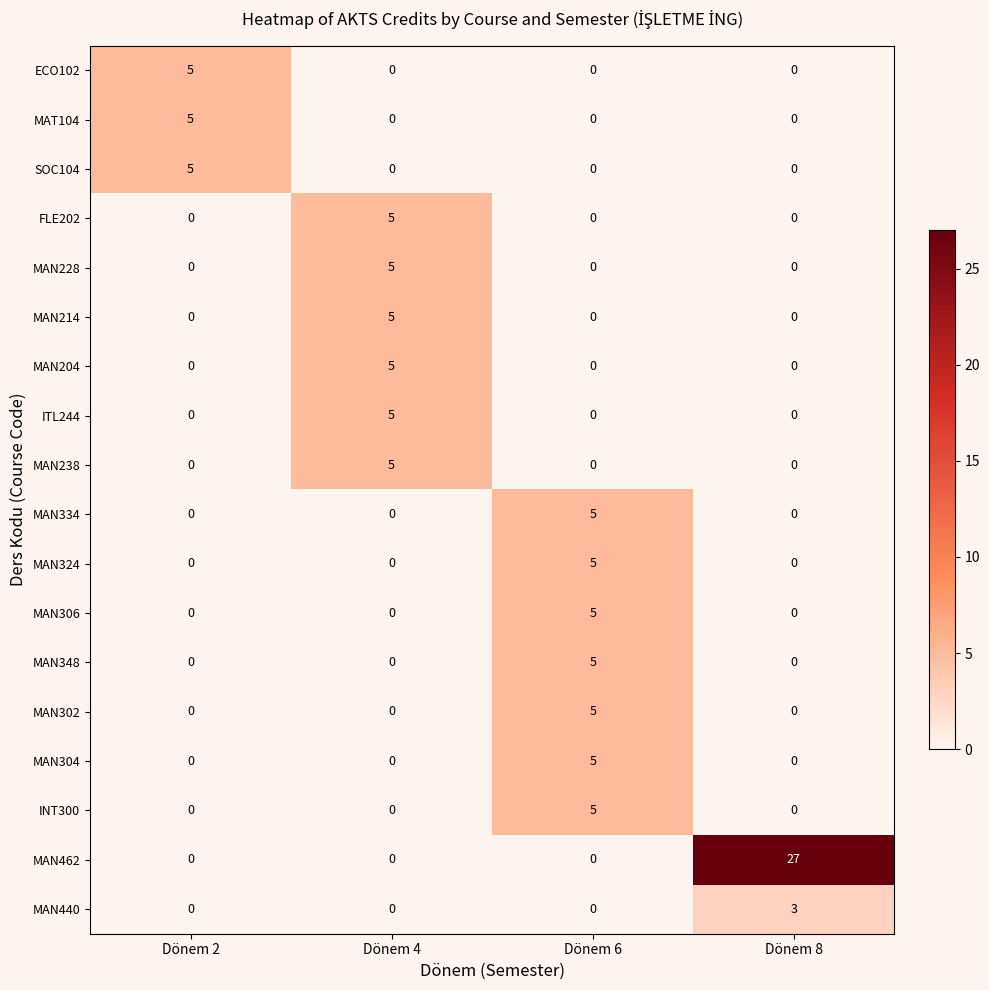

Which series has the largest range (max minus min)?

MAN462